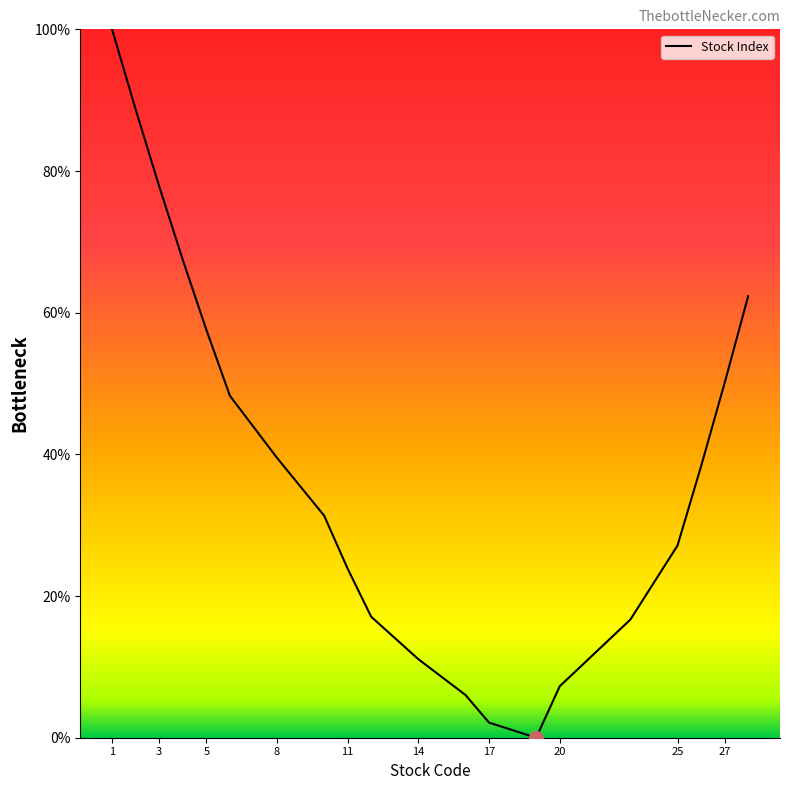

What is the difference between the maximum and minimum values?

100.0